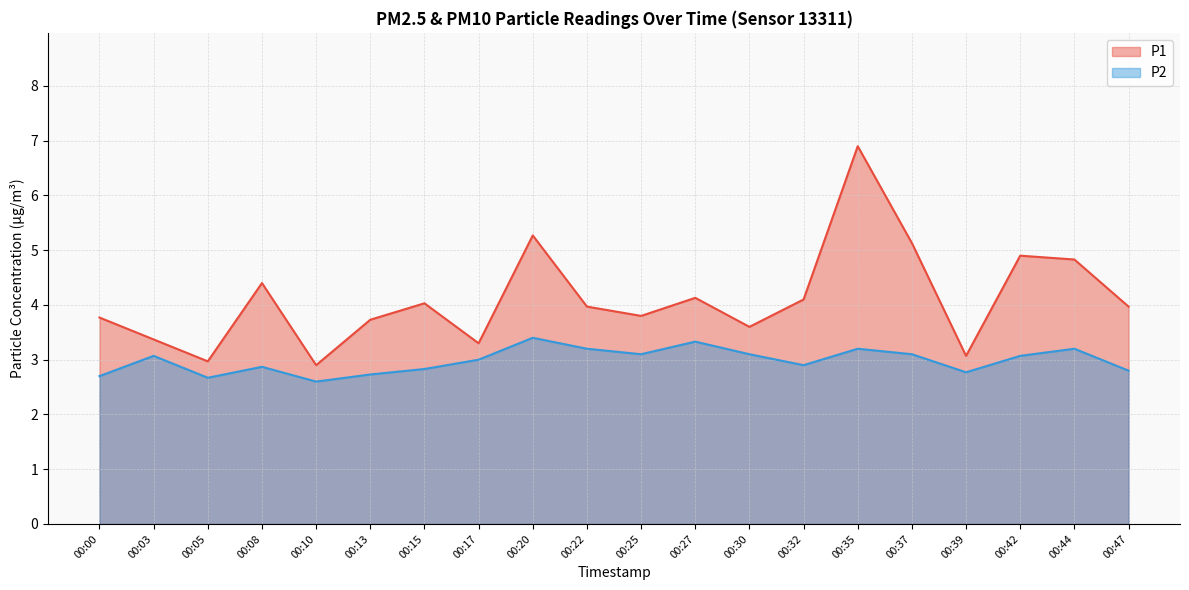

What is the maximum value for P1?

6.9